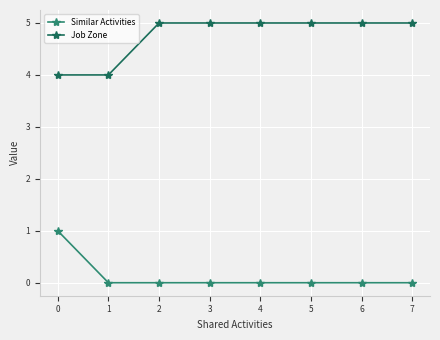

What is the sum of all Job Zone values?

38